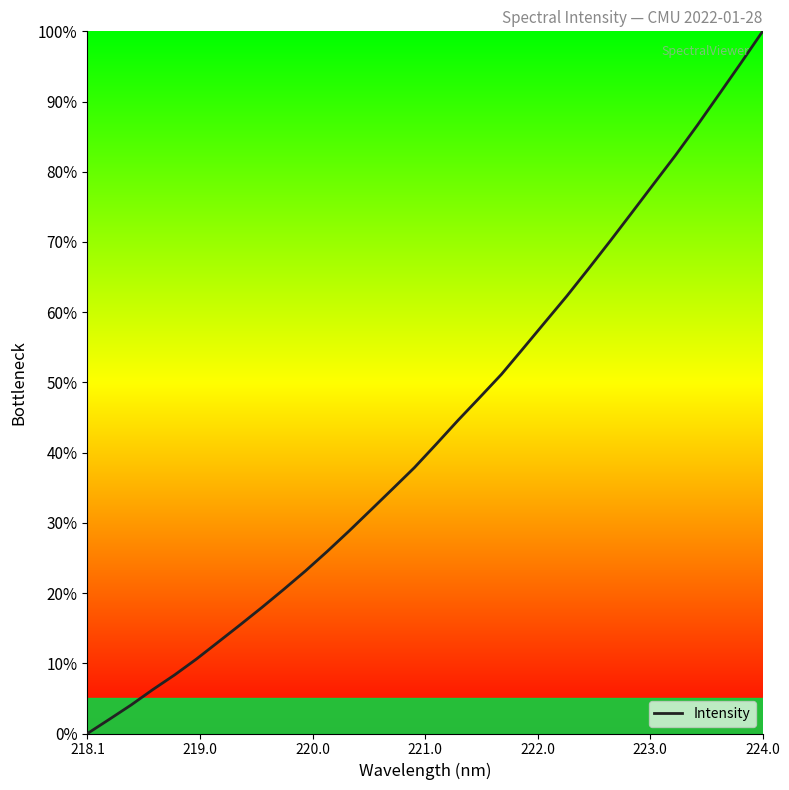

How many lines are shown in the chart?

1